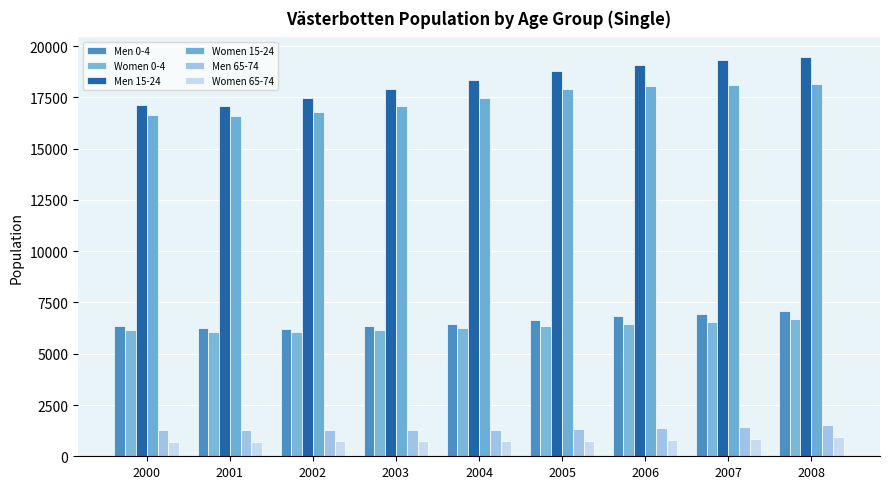

How many groups of bars are there?

9